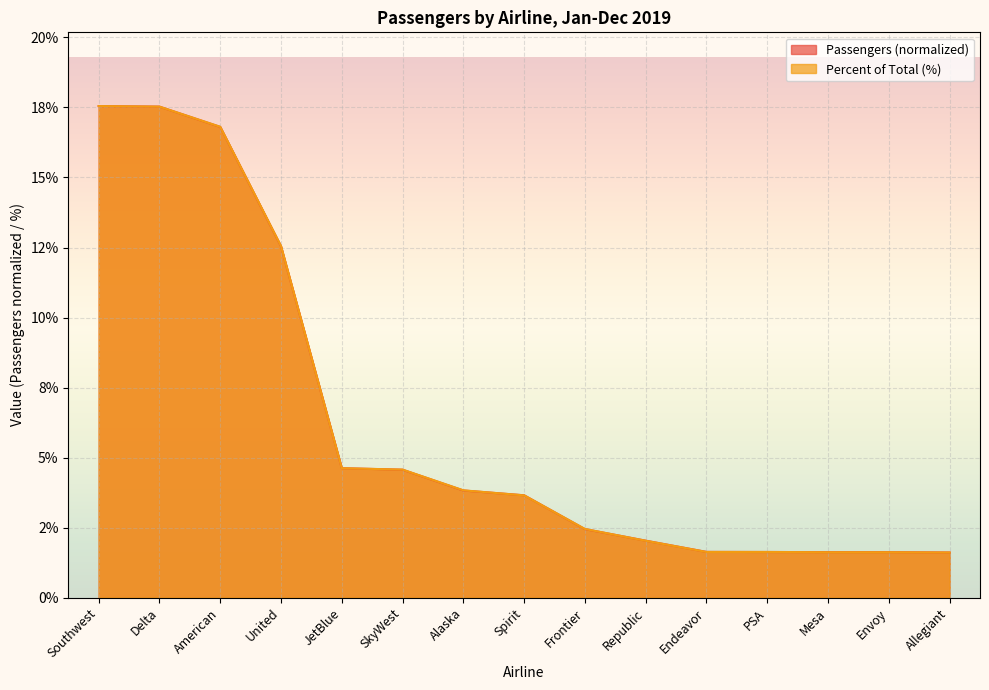

Reading left to right, extract all data points from this chart.

Passengers: 17.6	17.5	16.8	12.5	4.6	4.6	3.8	3.7	2.4	2.0	1.6	1.6	1.6	1.6	1.6
Percent of Total (%): 17.6	17.5	16.8	12.6	4.6	4.6	3.8	3.6	2.5	2.0	1.6	1.6	1.6	1.6	1.6